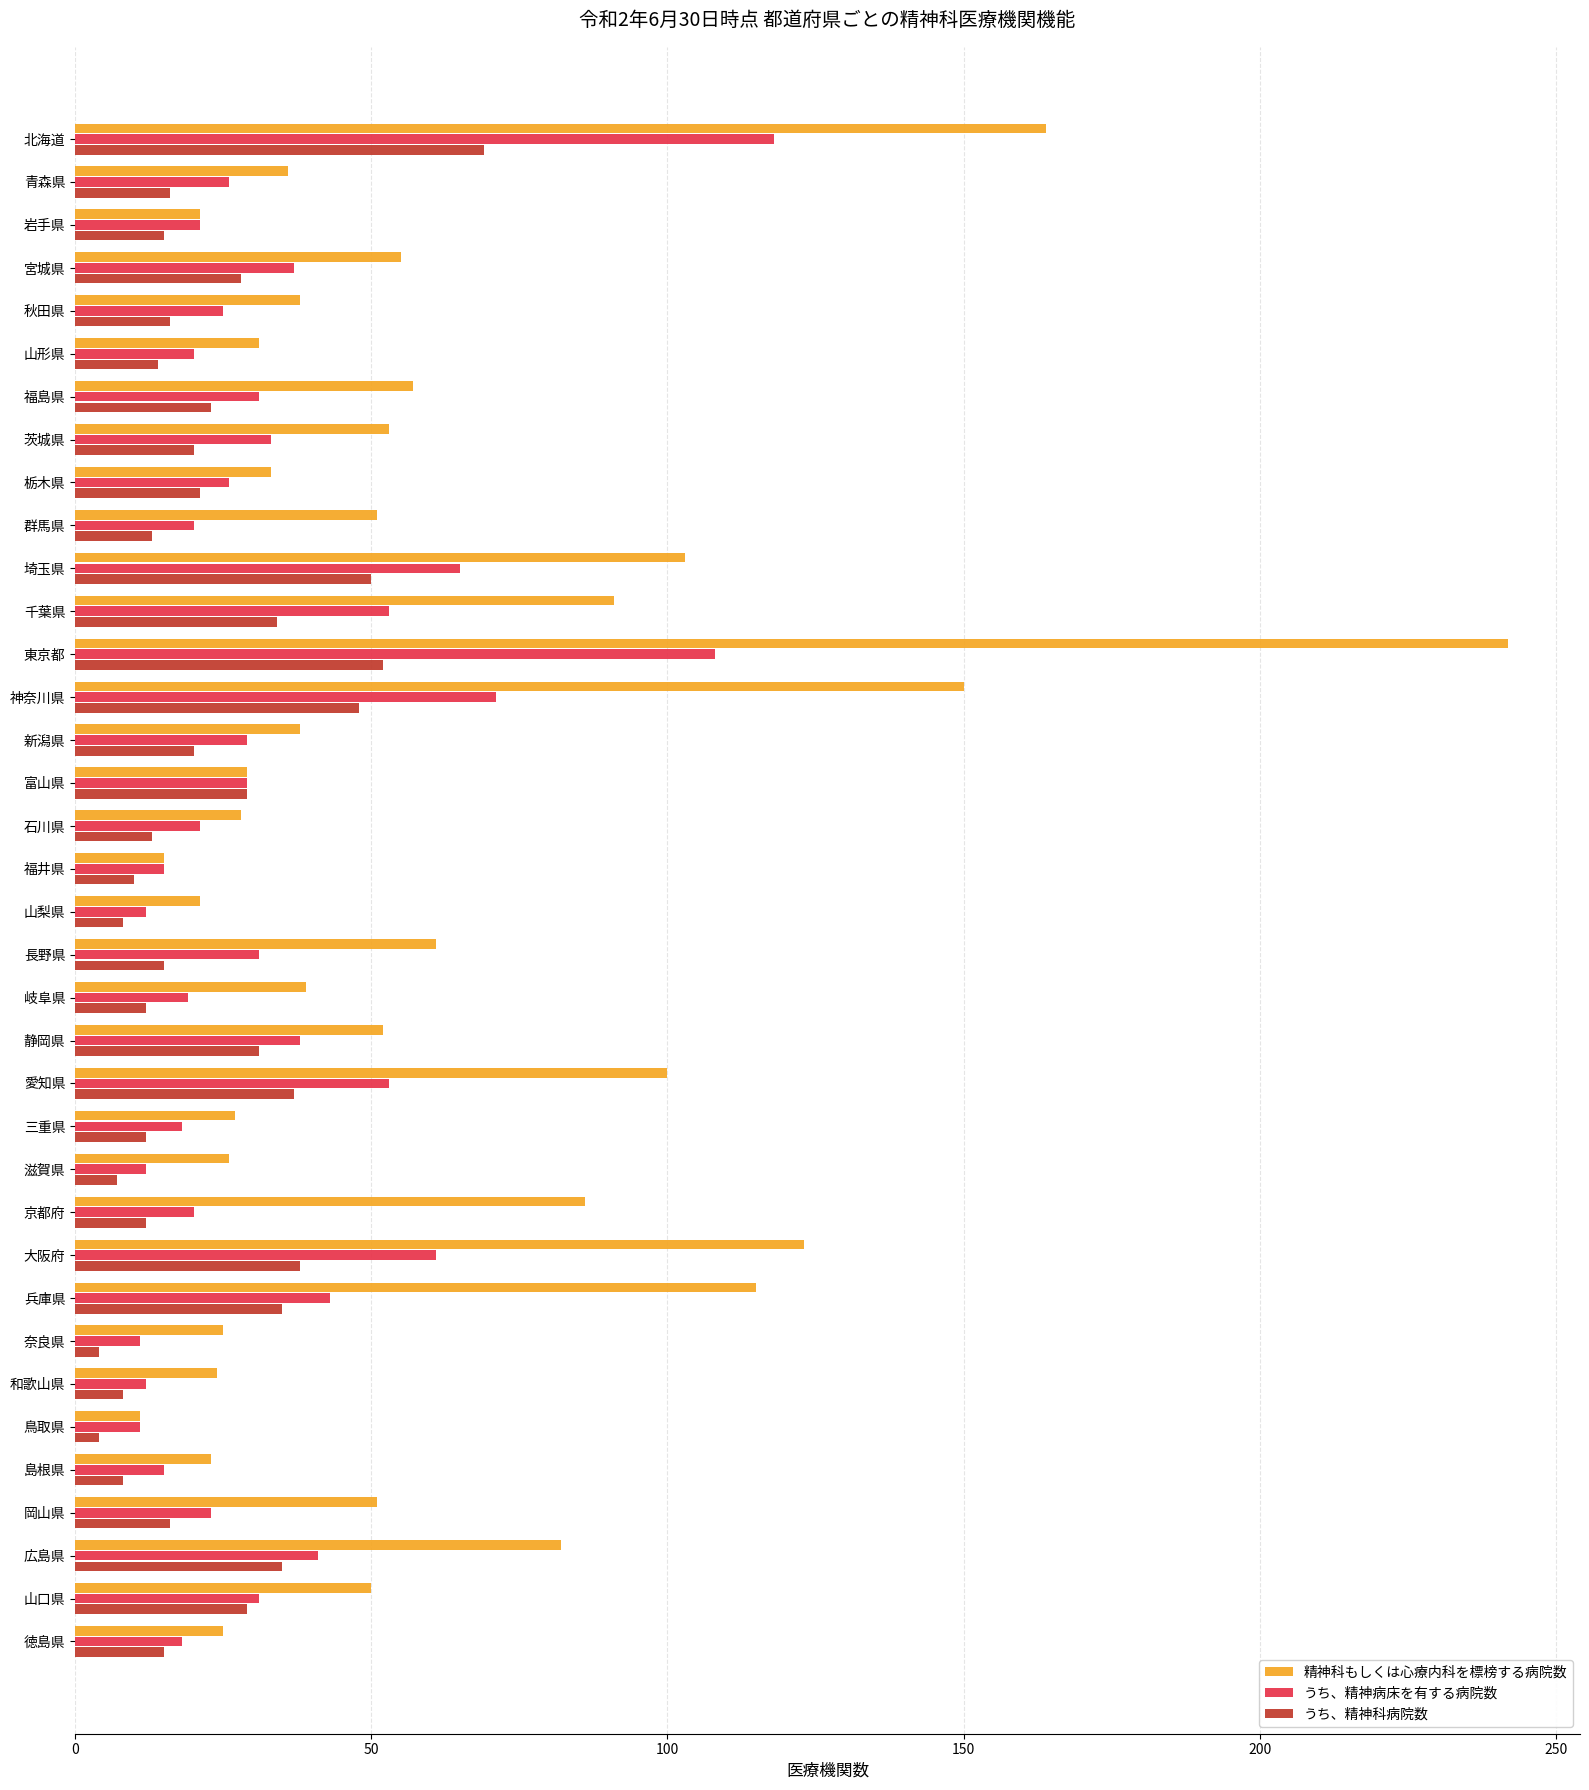

At which category is the sum across all series the highest?

東京都